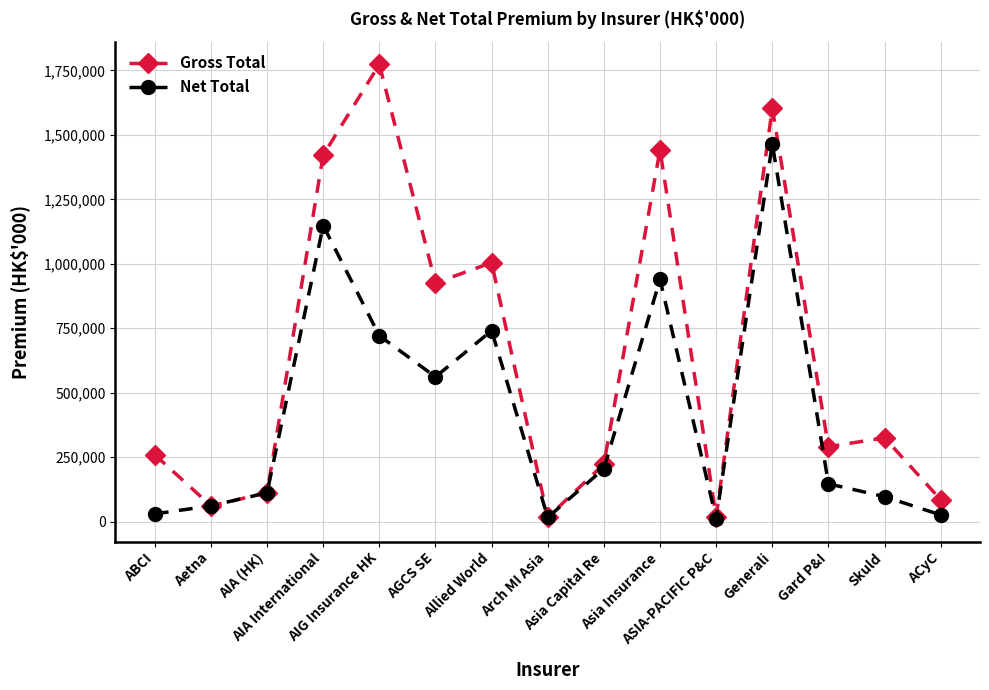

What is the total value across all series at Aetna?

122880